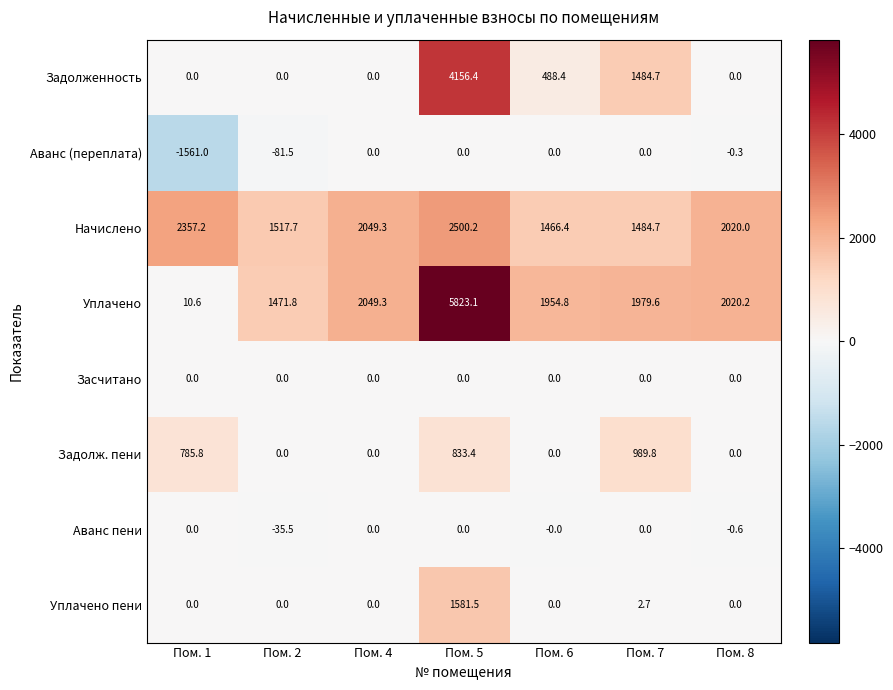

Which series has the largest total across all categories?

Уплачено